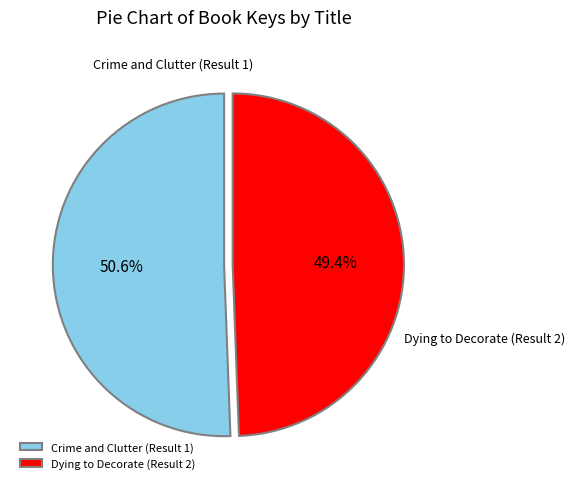

To the nearest percent, what percentage of the pie is Dying to Decorate (Result 2)?

49%